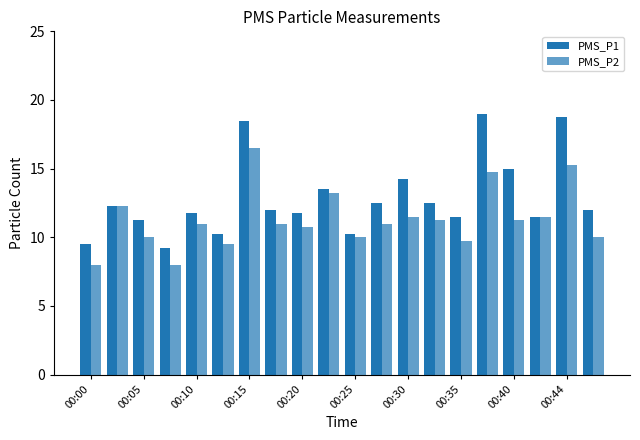

Count the number of categories in the chart.

20